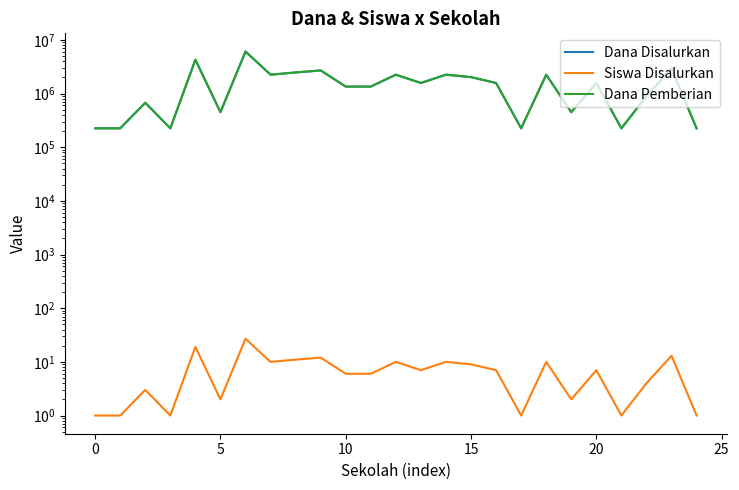

True or false: Dana Disalurkan and Dana Pemberian intersect in this chart.

False